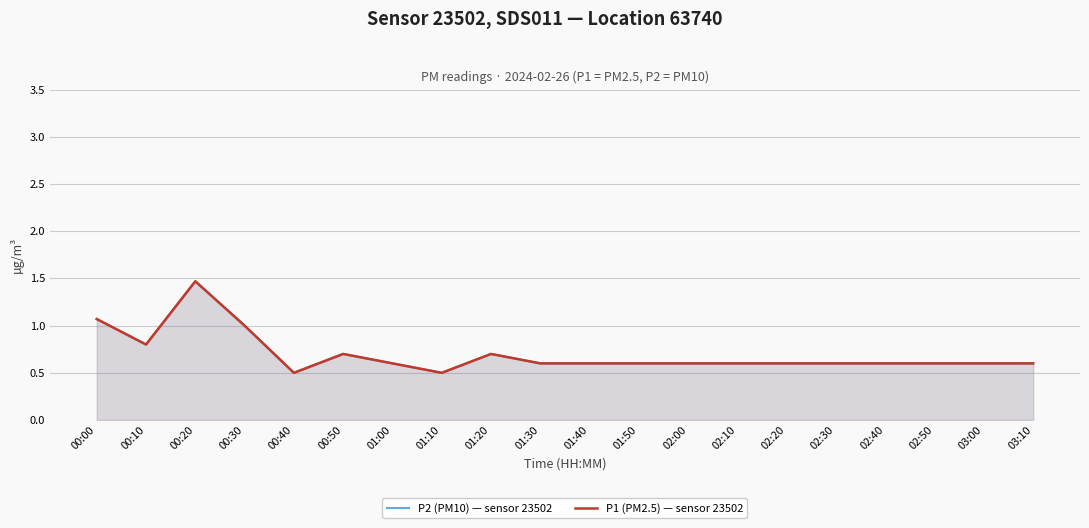

Which has a higher value, 01:10 or 02:30?

02:30